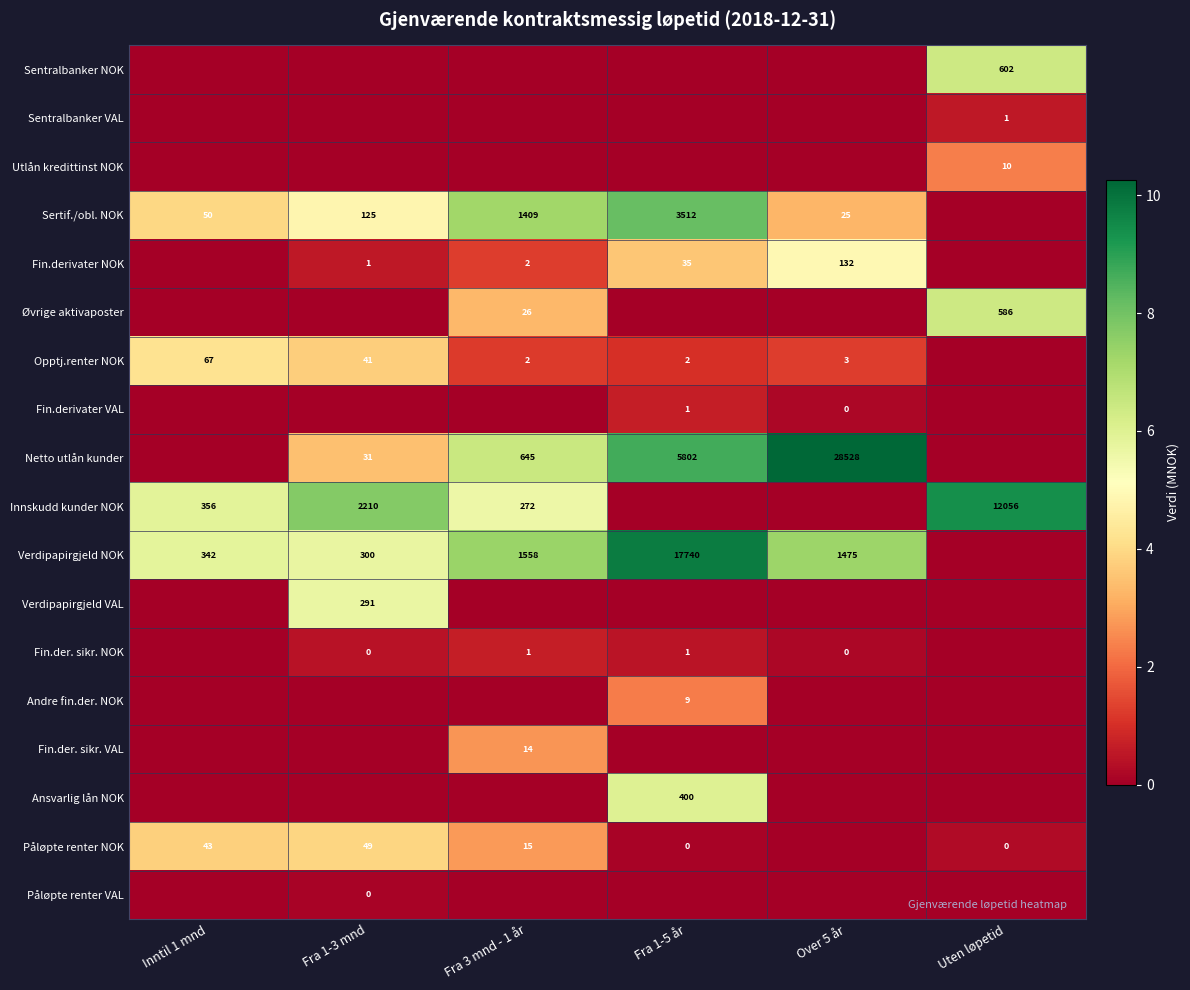

The value of Opptj.renter NOK at Fra 3 mnd - 1 år is 2. True or false?

True